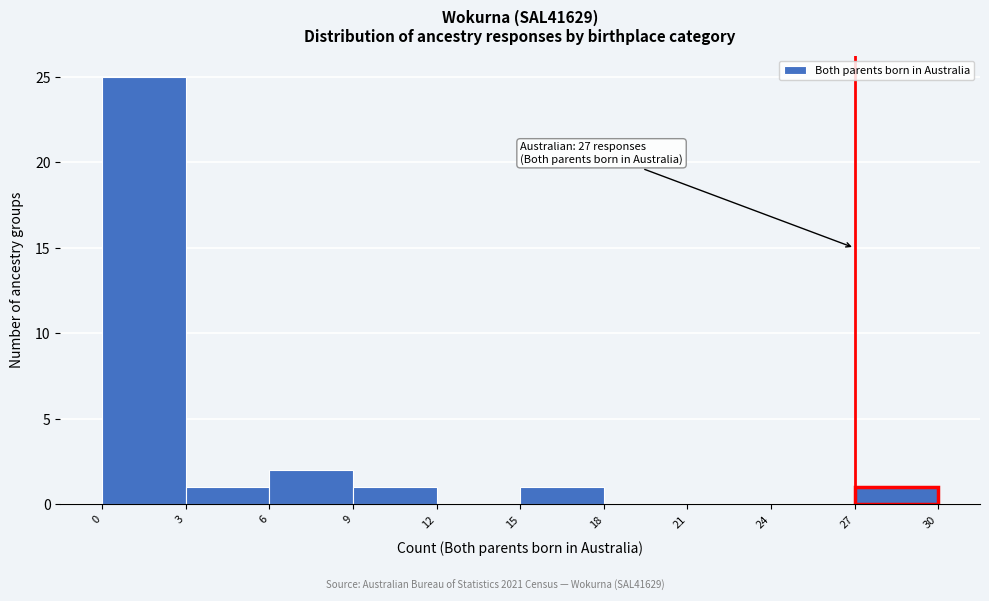

Which range on the x-axis has the tallest bar?

0 to 3